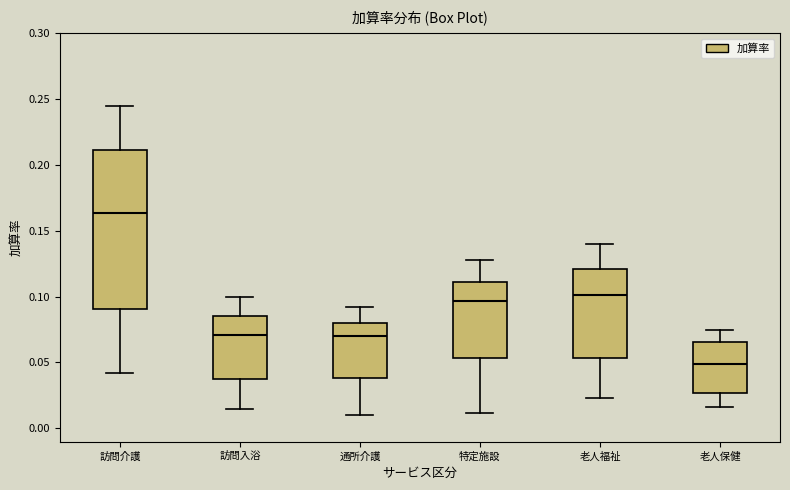

Reading left to right, transcribe this box plot: for each box, give where its median line is, the range the box spans, and where its two whiskers end, as read against the y-axis. The values are not printed on the chart, so give them approximately, as read against the axis.

訪問介護: median 0.165, box 0.090 to 0.210, whiskers 0.040 to 0.245
訪問入浴: median 0.070, box 0.035 to 0.085, whiskers 0.015 to 0.100
通所介護: median 0.070, box 0.040 to 0.080, whiskers 0.010 to 0.090
特定施設: median 0.095, box 0.055 to 0.110, whiskers 0.010 to 0.130
老人福祉: median 0.100, box 0.055 to 0.120, whiskers 0.025 to 0.140
老人保健: median 0.050, box 0.025 to 0.065, whiskers 0.015 to 0.075